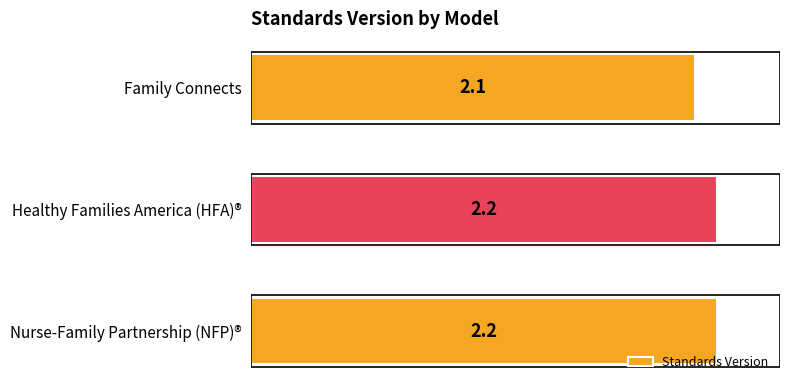

How many bars are there in total?

3